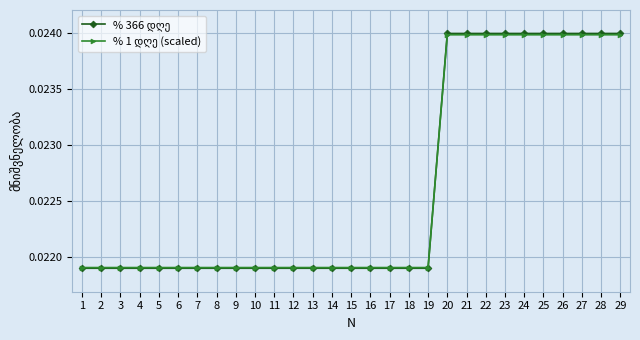

Count the number of data series in this chart.

2